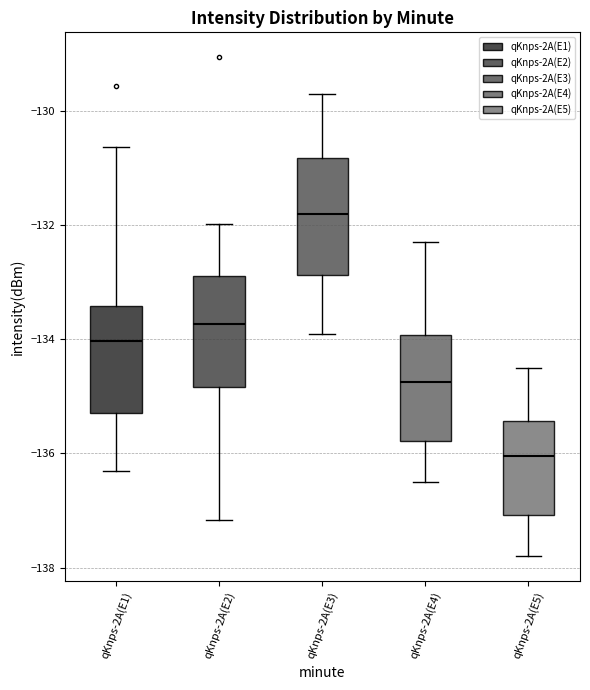

Reading left to right, transcribe this box plot: for each box, give where its median line is, the range the box spans, and where its two whiskers end, as read against the y-axis. The values are not printed on the chart, so give them approximately, as read against the axis.

qKnps-2A(E1): median -134.0, box -135.4 to -133.4, whiskers -136.4 to -130.6
qKnps-2A(E2): median -133.8, box -134.8 to -132.8, whiskers -137.2 to -132.0
qKnps-2A(E3): median -131.8, box -132.8 to -130.8, whiskers -133.8 to -129.6
qKnps-2A(E4): median -134.8, box -135.8 to -134.0, whiskers -136.4 to -132.2
qKnps-2A(E5): median -136.0, box -137.0 to -135.4, whiskers -137.8 to -134.4